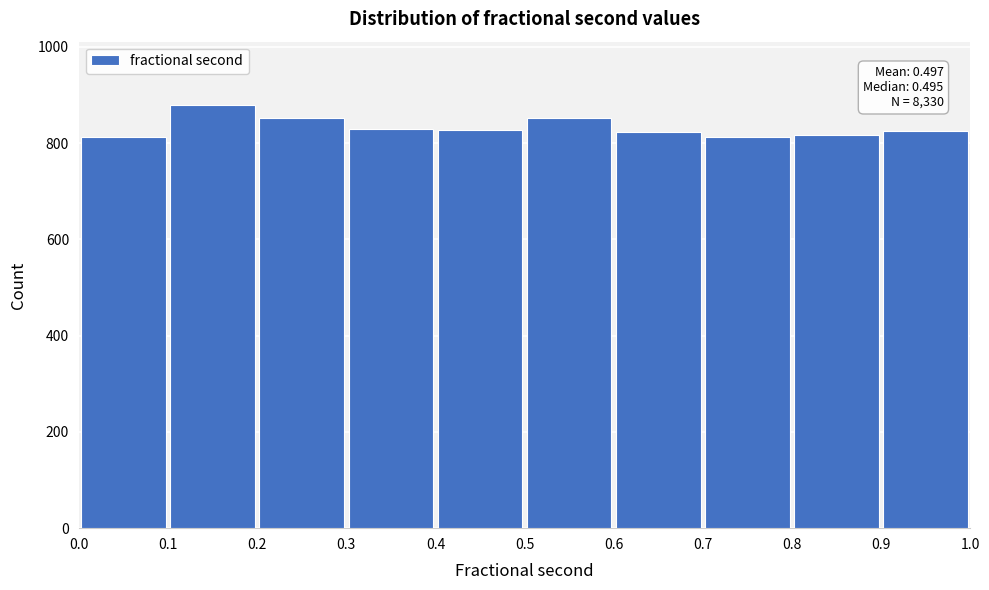

Which range on the x-axis has the tallest bar?

0.1 to 0.2